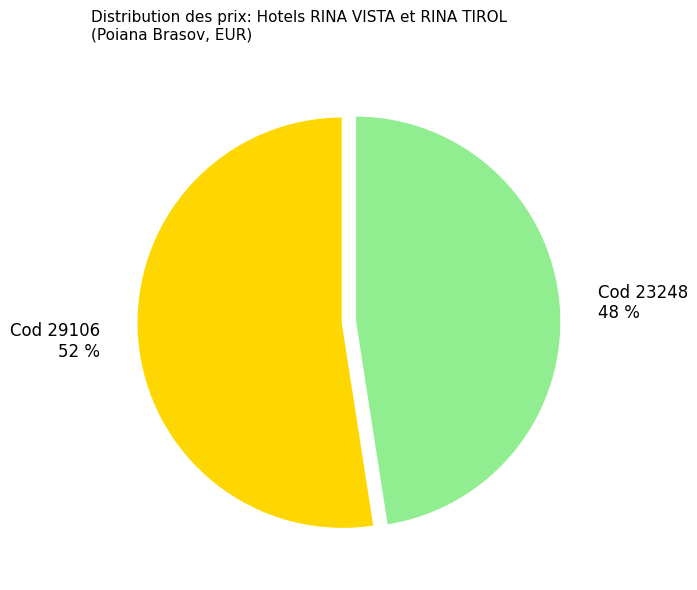

To the nearest percent, what is the average slice percentage?

50%